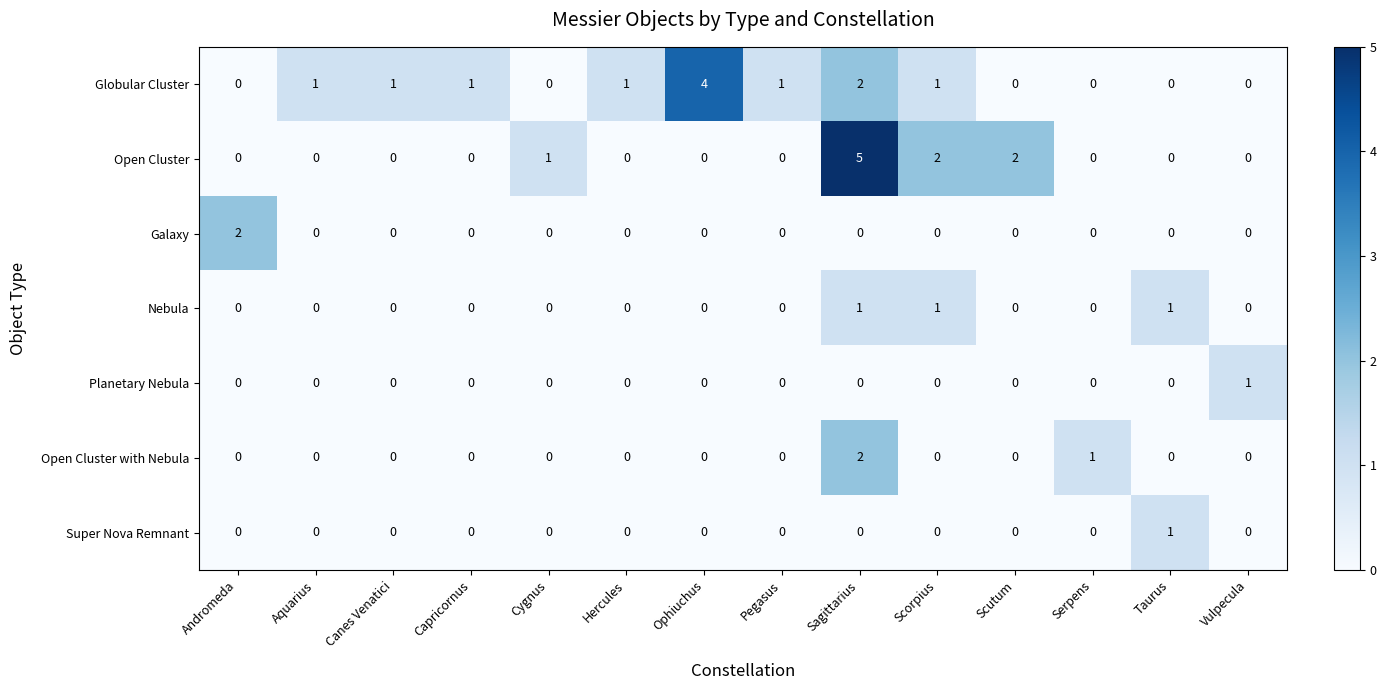

What is the sum of the Open Cluster values at Sagittarius and Andromeda?

5